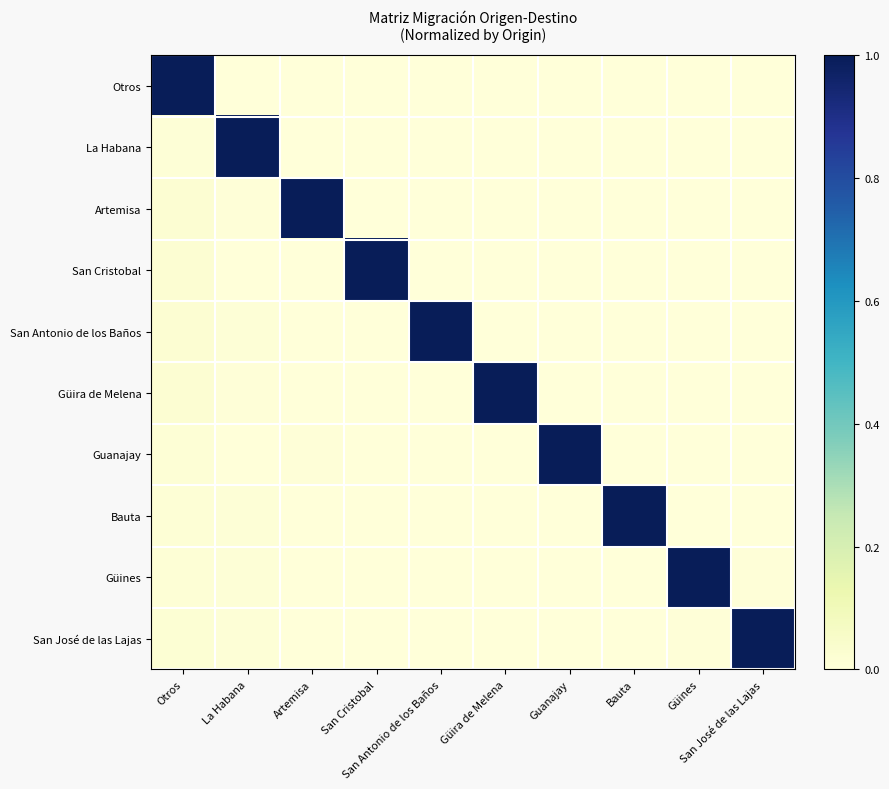

Reading left to right, list all the values displayed in this chart.

Otros: Otros=1.0	La Habana=0.0	Artemisa=0.0	San Cristobal=0.0	San Antonio de los Baños=0.0	Güira de Melena=0.0	Guanajay=0.0	Bauta=0.0	Güines=0.0	San José de las Lajas=0.0
La Habana: Otros=0.0	La Habana=1.0	Artemisa=0.0	San Cristobal=0.0	San Antonio de los Baños=0.0	Güira de Melena=0.0	Guanajay=0.0	Bauta=0.0	Güines=0.0	San José de las Lajas=0.0
Artemisa: Otros=0.0	La Habana=0.0	Artemisa=1.0	San Cristobal=0.0	San Antonio de los Baños=0.0	Güira de Melena=0.0	Guanajay=0.0	Bauta=0.0	Güines=0.0	San José de las Lajas=0.0
San Cristobal: Otros=0.0	La Habana=0.0	Artemisa=0.0	San Cristobal=1.0	San Antonio de los Baños=0.0	Güira de Melena=0.0	Guanajay=0.0	Bauta=0.0	Güines=0.0	San José de las Lajas=0.0
San Antonio de los Baños: Otros=0.0	La Habana=0.0	Artemisa=0.0	San Cristobal=0.0	San Antonio de los Baños=1.0	Güira de Melena=0.0	Guanajay=0.0	Bauta=0.0	Güines=0.0	San José de las Lajas=0.0
Güira de Melena: Otros=0.0	La Habana=0.0	Artemisa=0.0	San Cristobal=0.0	San Antonio de los Baños=0.0	Güira de Melena=1.0	Guanajay=0.0	Bauta=0.0	Güines=0.0	San José de las Lajas=0.0
Guanajay: Otros=0.0	La Habana=0.0	Artemisa=0.0	San Cristobal=0.0	San Antonio de los Baños=0.0	Güira de Melena=0.0	Guanajay=1.0	Bauta=0.0	Güines=0.0	San José de las Lajas=0.0
Bauta: Otros=0.0	La Habana=0.0	Artemisa=0.0	San Cristobal=0.0	San Antonio de los Baños=0.0	Güira de Melena=0.0	Guanajay=0.0	Bauta=1.0	Güines=0.0	San José de las Lajas=0.0
Güines: Otros=0.0	La Habana=0.0	Artemisa=0.0	San Cristobal=0.0	San Antonio de los Baños=0.0	Güira de Melena=0.0	Guanajay=0.0	Bauta=0.0	Güines=1.0	San José de las Lajas=0.0
San José de las Lajas: Otros=0.0	La Habana=0.0	Artemisa=0.0	San Cristobal=0.0	San Antonio de los Baños=0.0	Güira de Melena=0.0	Guanajay=0.0	Bauta=0.0	Güines=0.0	San José de las Lajas=1.0